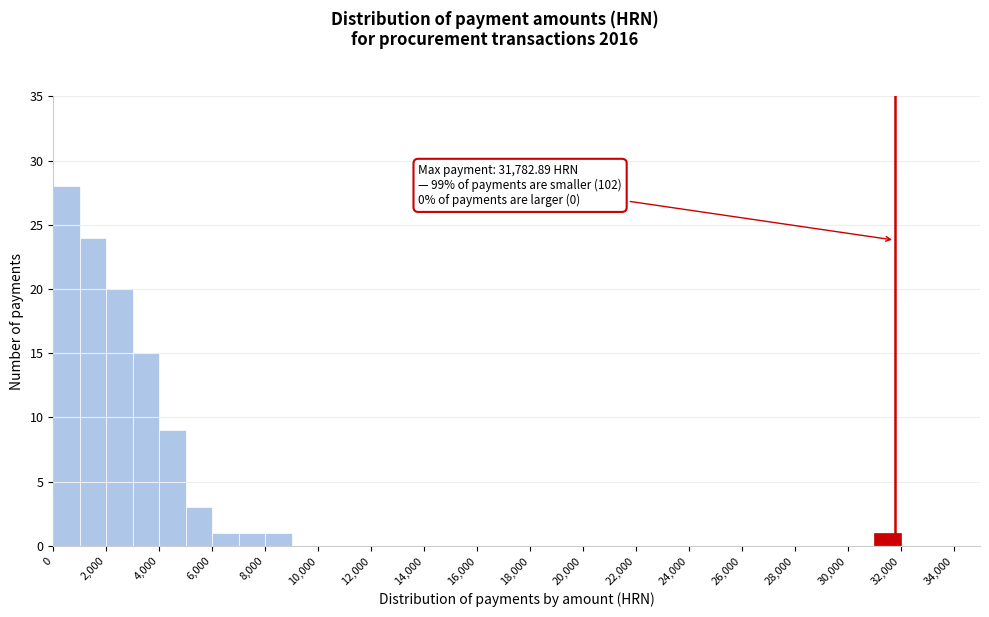

Which range on the x-axis has the tallest bar?

0 to 1000